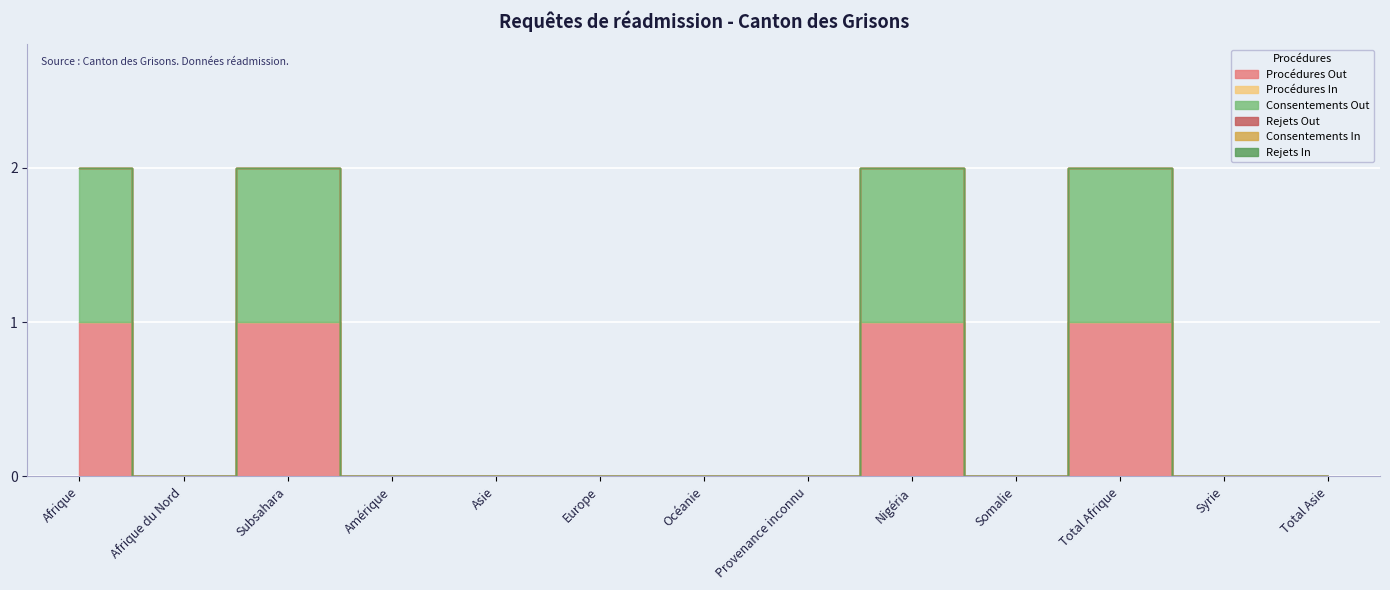

True or false: Procédures Out has more than 2 points higher than both neighbors.

True